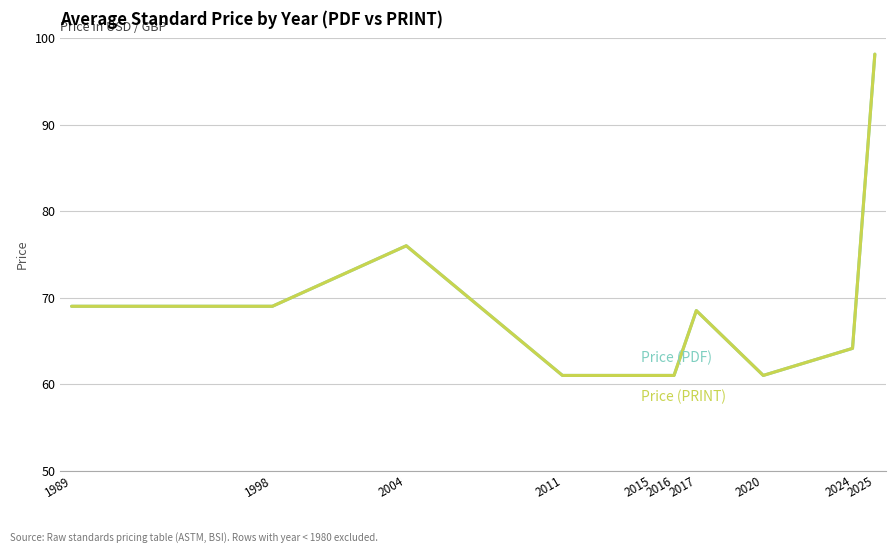

How many lines are shown in the chart?

2